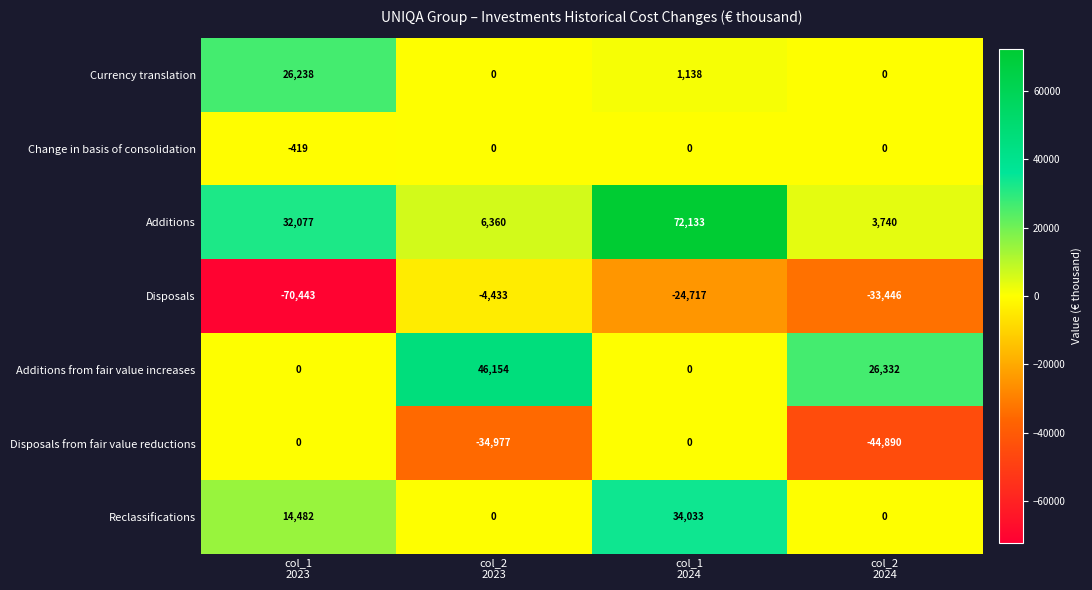

What is the maximum value shown in the chart?

72133